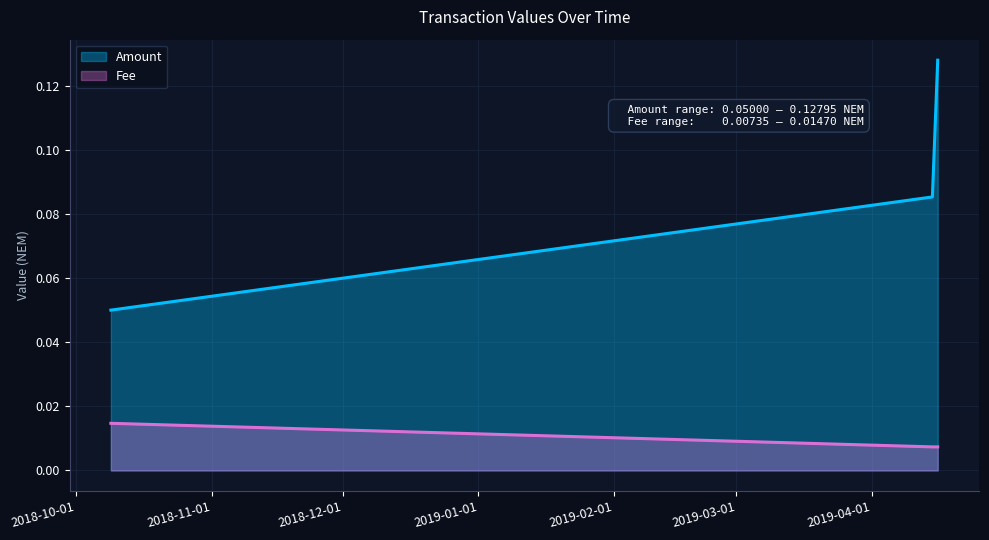

Does the chart have visible grid lines?

Yes